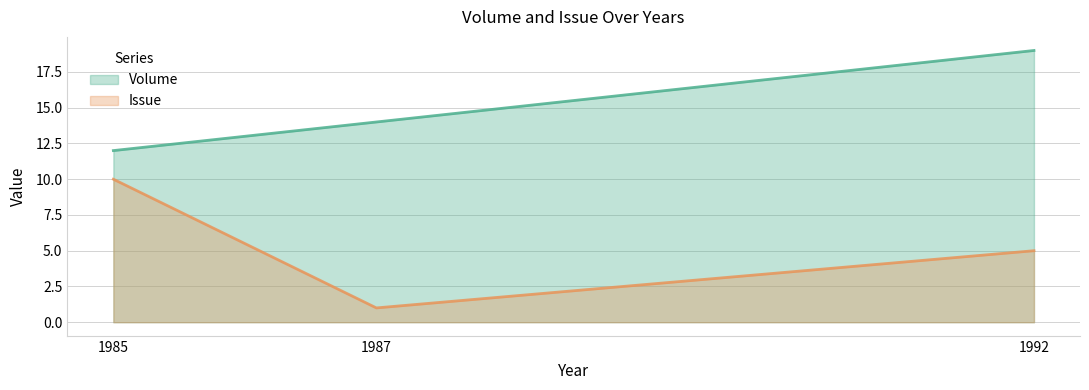

Which category has the lowest value across all series?

1987